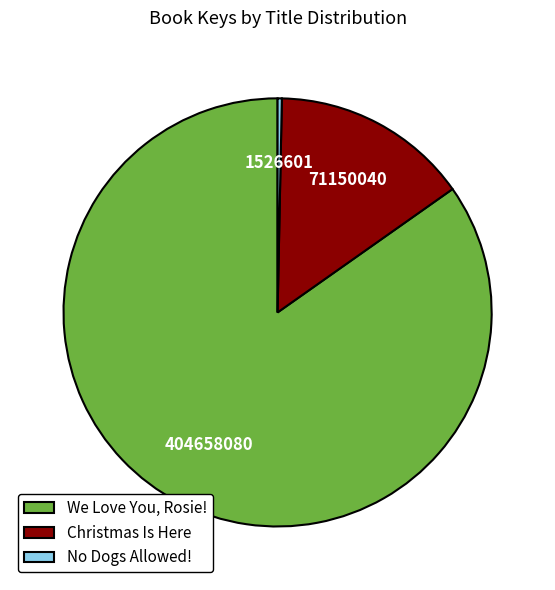

True or false: Christmas Is Here accounts for 15% of the total.

True